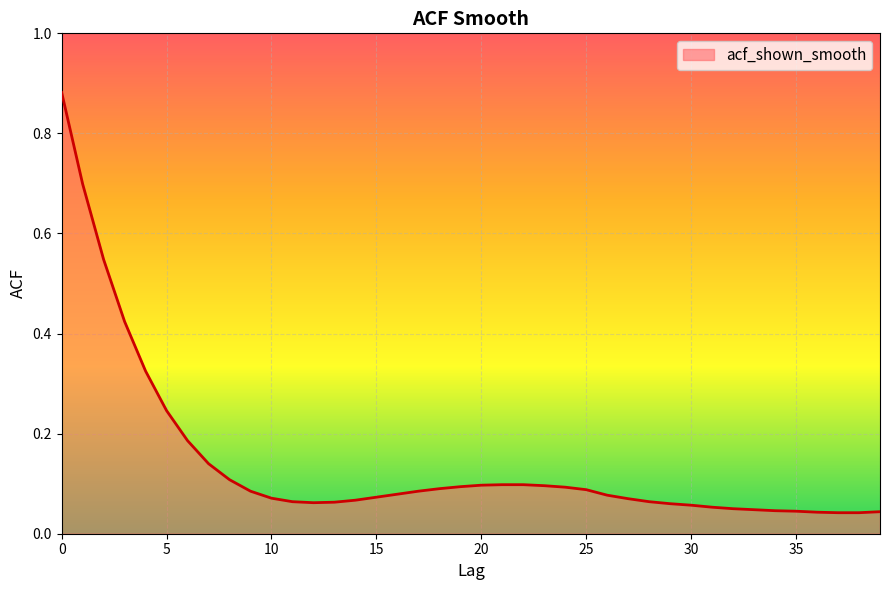

What is the difference between the maximum and minimum values?

0.8